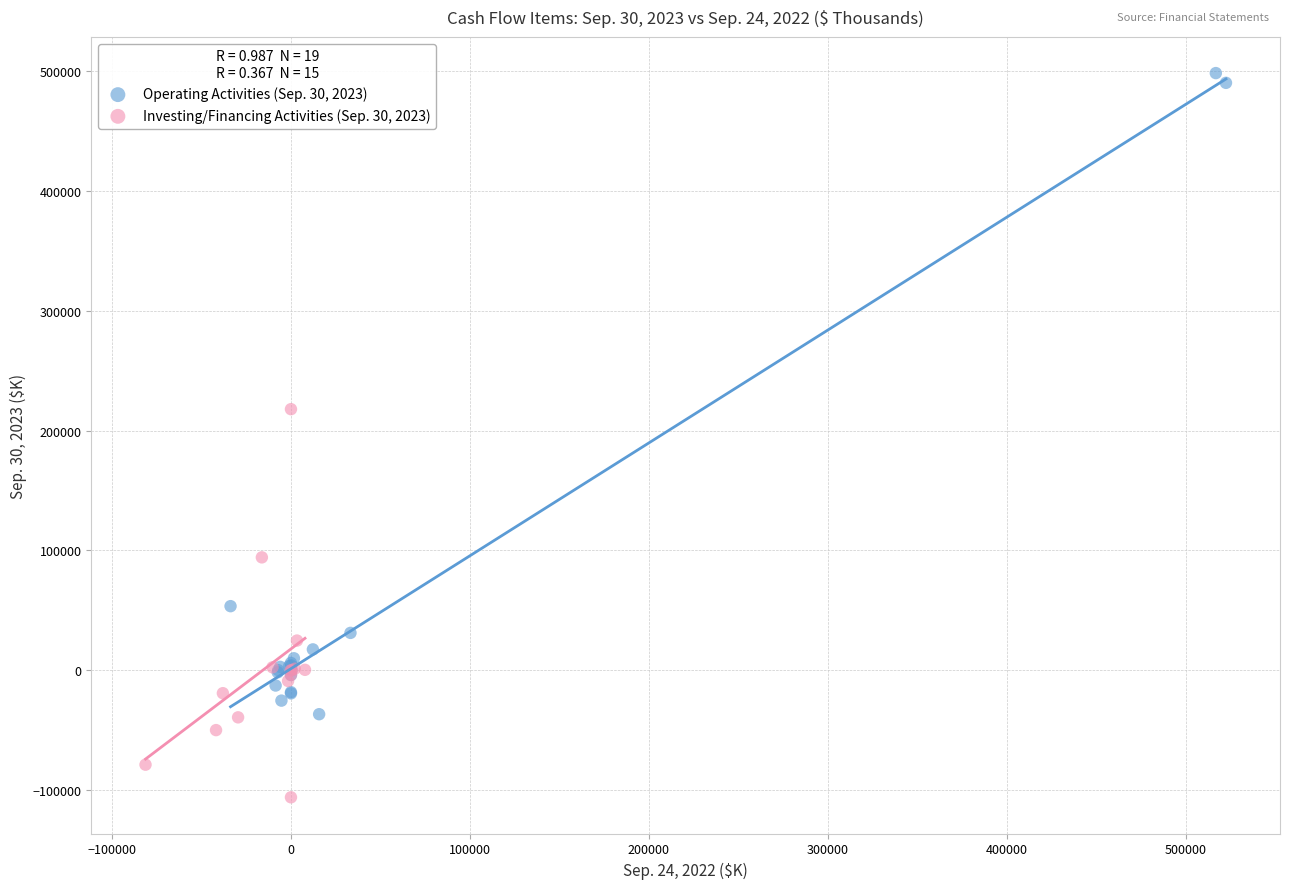

Which series contains the lowest Y value?

Investing/Financing Activities (Sep. 30, 2023)